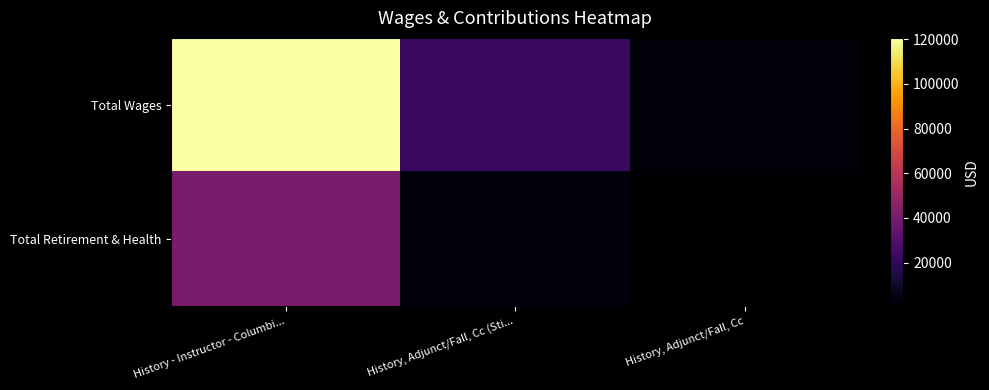

At History, Adjunct/Fall, Cc (Sti..., list the series in order from smallest to largest.

Total Retirement & Health, Total Wages